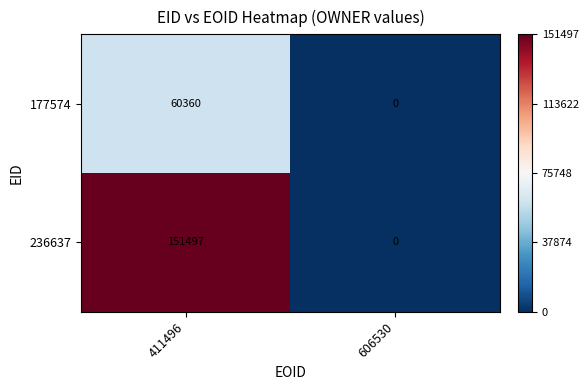

Reading left to right, extract all data points from this chart.

177574: 60360	0
236637: 151497	0